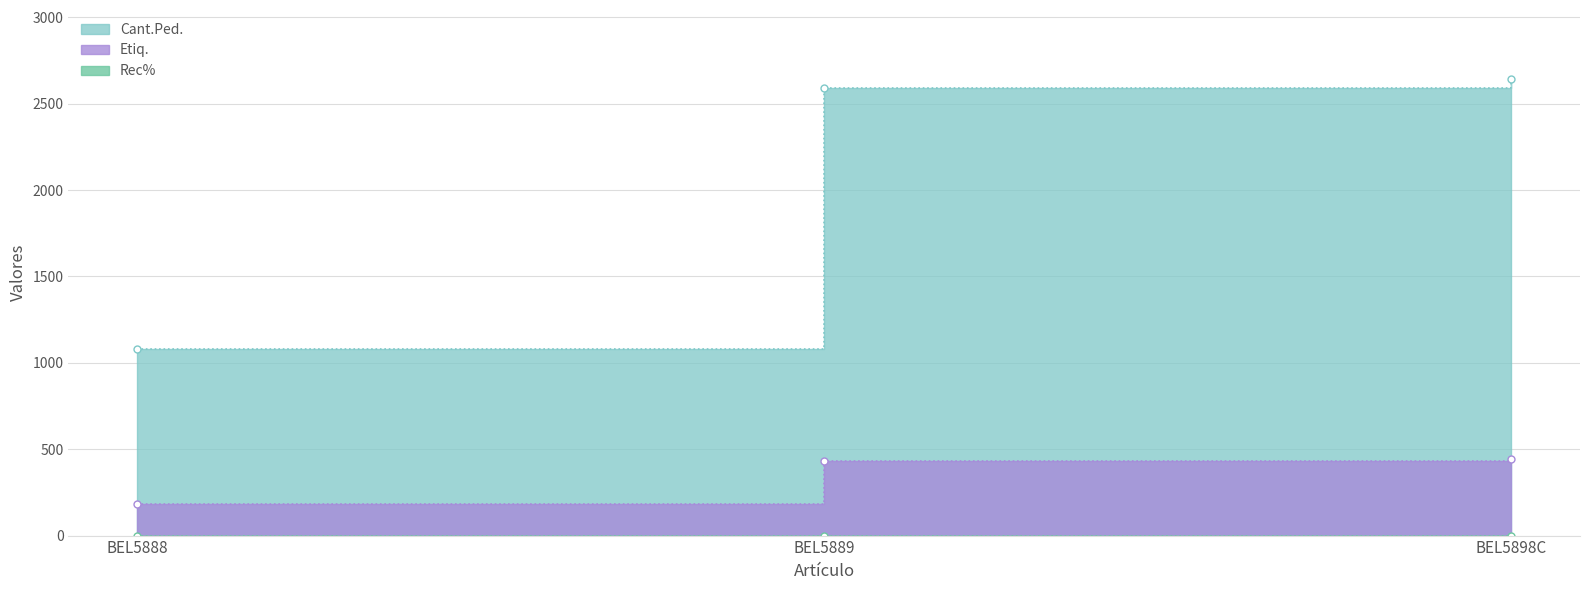

True or false: Etiq. has a value of 306 at BEL5898C.

False